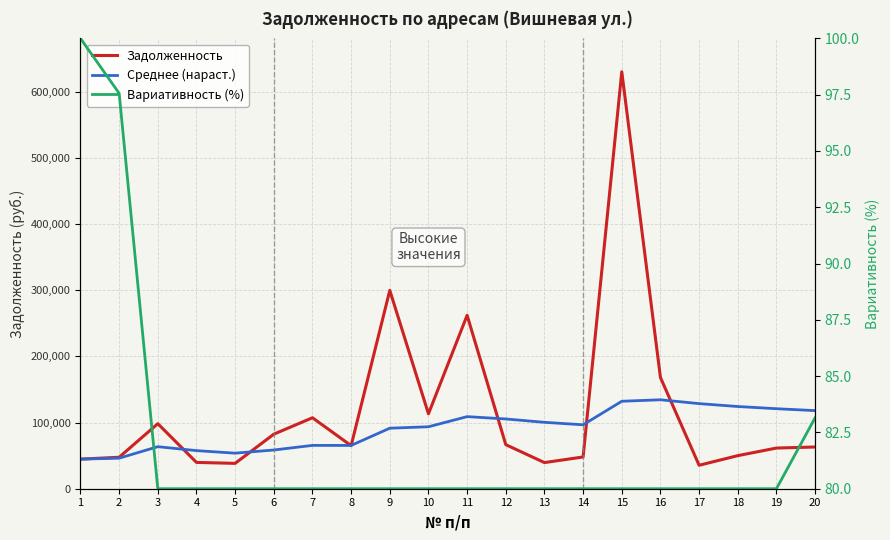

Which series has the widest spread of values?

Задолженность